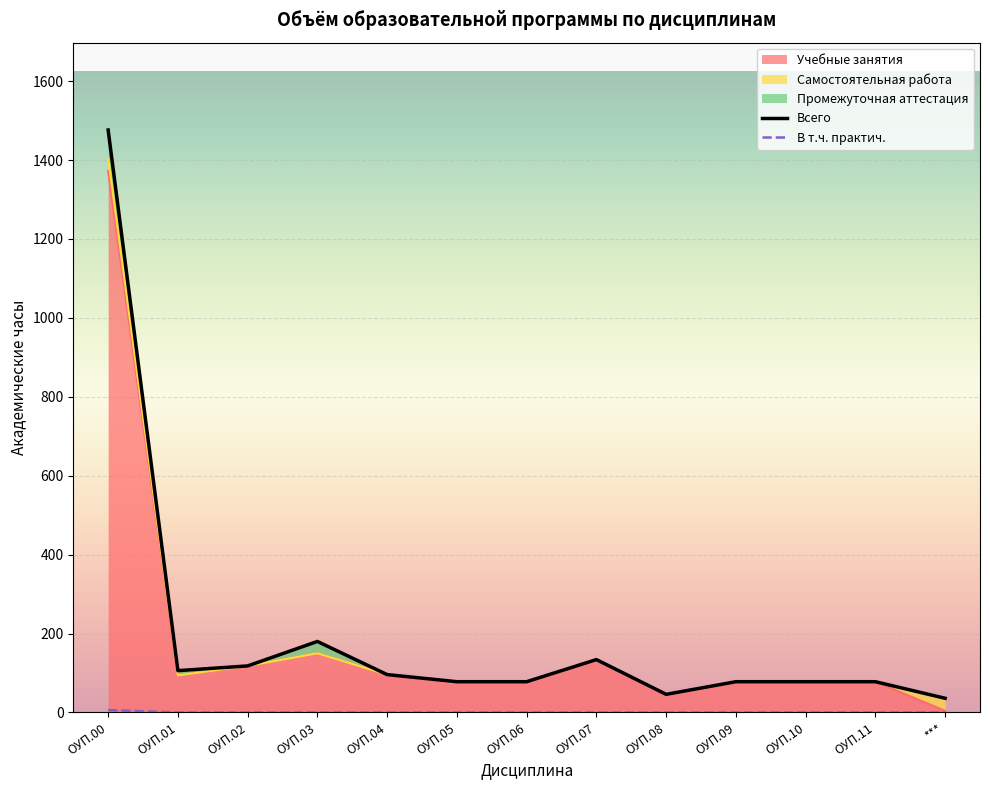

Rank the categories by Учебные занятия value from lowest to highest.

***, ОУП.08, ОУП.05, ОУП.06, ОУП.09, ОУП.10, ОУП.11, ОУП.01, ОУП.04, ОУП.02, ОУП.07, ОУП.03, ОУП.00